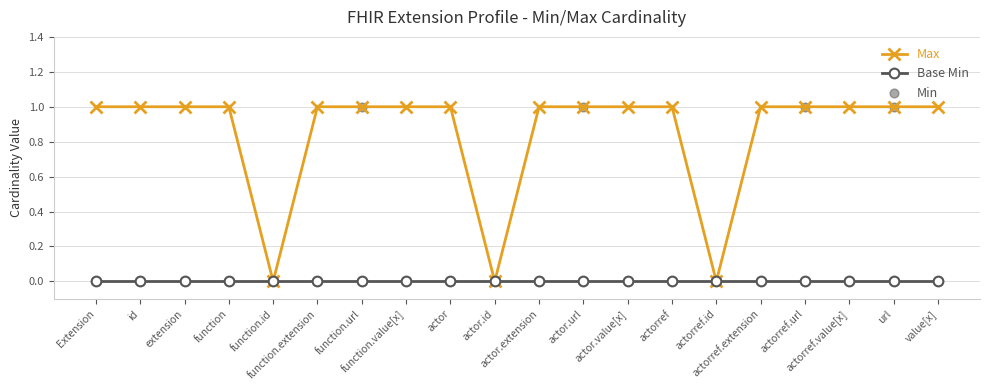

Which series has the largest total across all categories?

Max